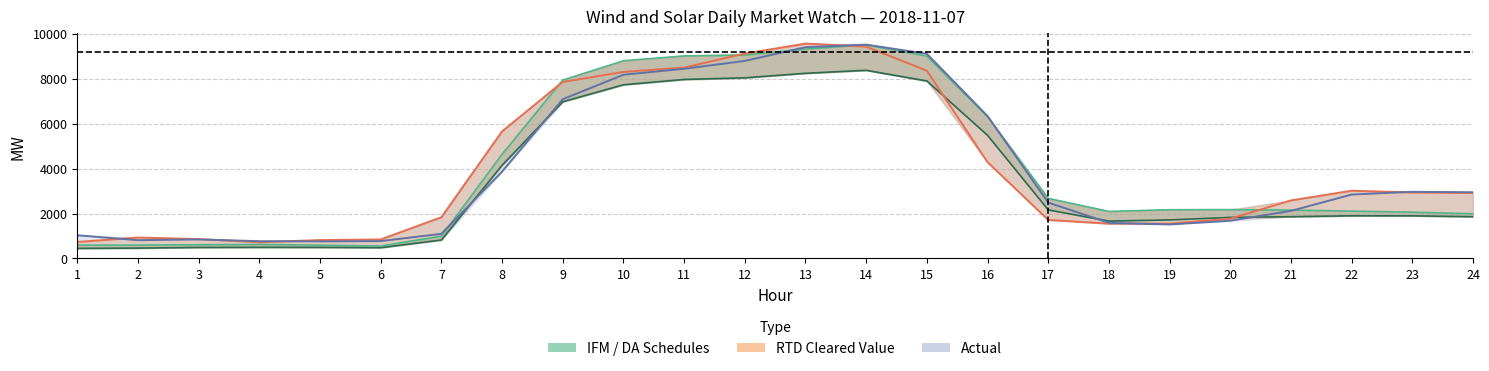

Reading left to right, list all the values displayed in this chart.

IFM VER Schedules: 1=449.7	2=461.4	3=490.4	4=495.9	5=493.8	6=481.3	7=822.2	8=4143.8	9=6969.9	10=7726.5	11=7963.5	12=8035.7	13=8237.3	14=8370.4	15=7896.5	16=5479.5	17=2161.2	18=1662.6	19=1715.0	20=1826.9	21=1858.4	22=1899.5	23=1896.7	24=1857.8
DA VER FORECASTS: 1=593.9	2=594.0	3=610.8	4=623.5	5=591.6	6=554.6	7=993.8	8=4634.6	9=7935.5	10=8795.7	11=9010.4	12=9047.4	13=9316.0	14=9504.6	15=9003.3	16=6306.1	17=2673.0	18=2093.3	19=2168.3	20=2174.0	21=2152.4	22=2106.7	23=2058.5	24=1989.2
RTD CLEARED VALUE: 1=735.0	2=931.7	3=861.5	4=722.2	5=819.6	6=846.5	7=1834.9	8=5655.0	9=7849.3	10=8299.1	11=8490.4	12=9112.7	13=9559.1	14=9421.3	15=8354.0	16=4283.3	17=1714.8	18=1549.5	19=1548.4	20=1766.7	21=2582.8	22=3014.4	23=2936.3	24=2916.8
Actual: 1=1032.2	2=813.4	3=848.1	4=768.9	5=760.6	6=772.7	7=1096.5	8=3863.2	9=7083.1	10=8173.1	11=8437.9	12=8787.1	13=9397.8	14=9511.9	15=9105.4	16=6337.0	17=2485.9	18=1585.7	19=1514.2	20=1678.8	21=2116.3	22=2843.2	23=2965.5	24=2944.5